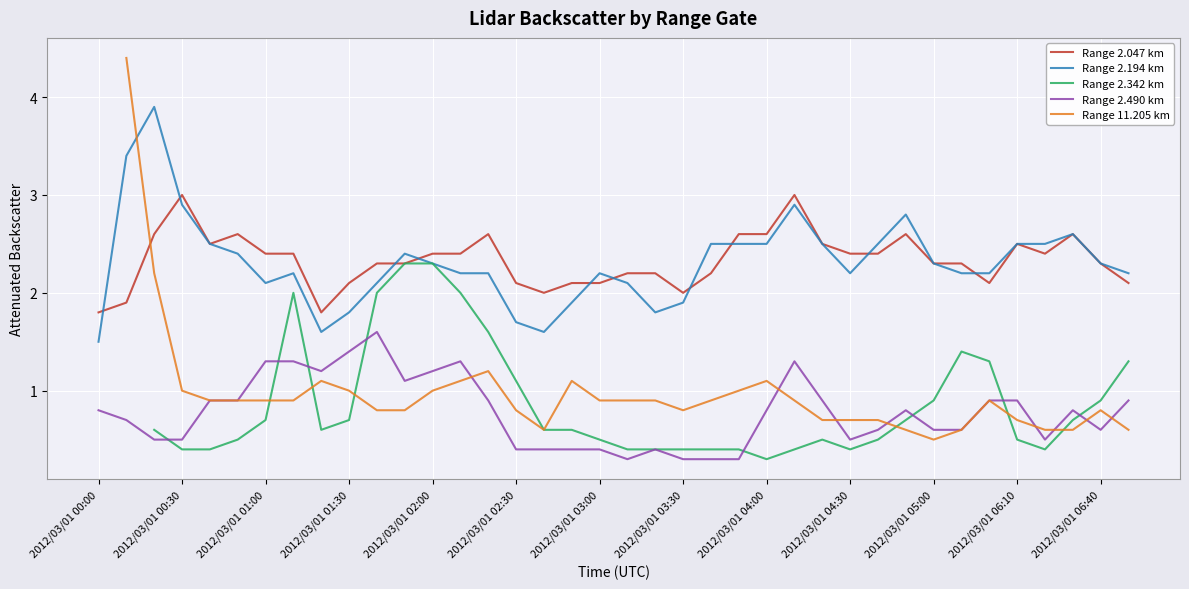

True or false: Range 2.490 km and Range 2.047 km cross at least once.

False